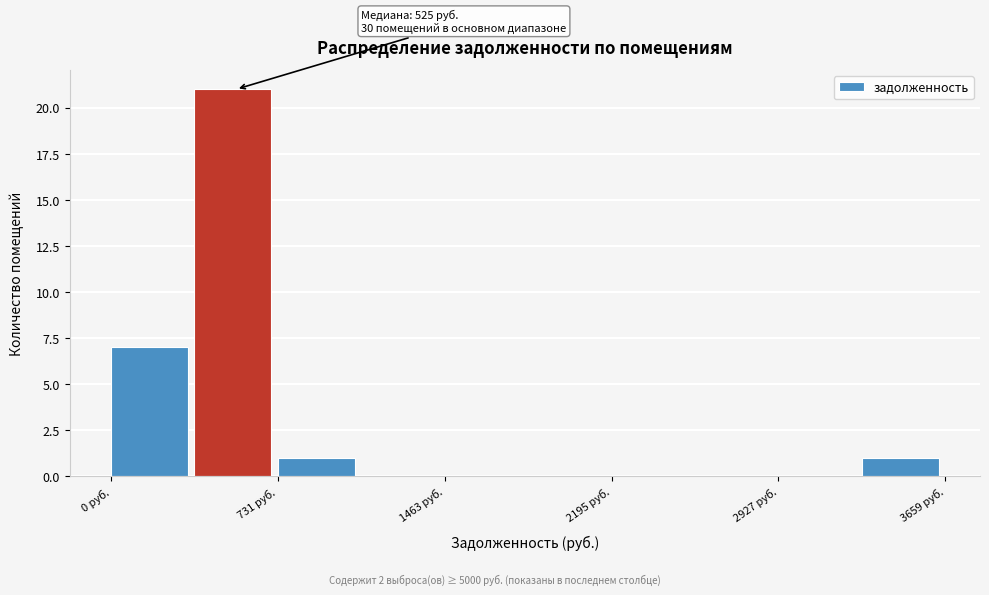

Around what value on the x-axis is the tallest bar? Give the approximate position of its centre, as read against the axis.

500